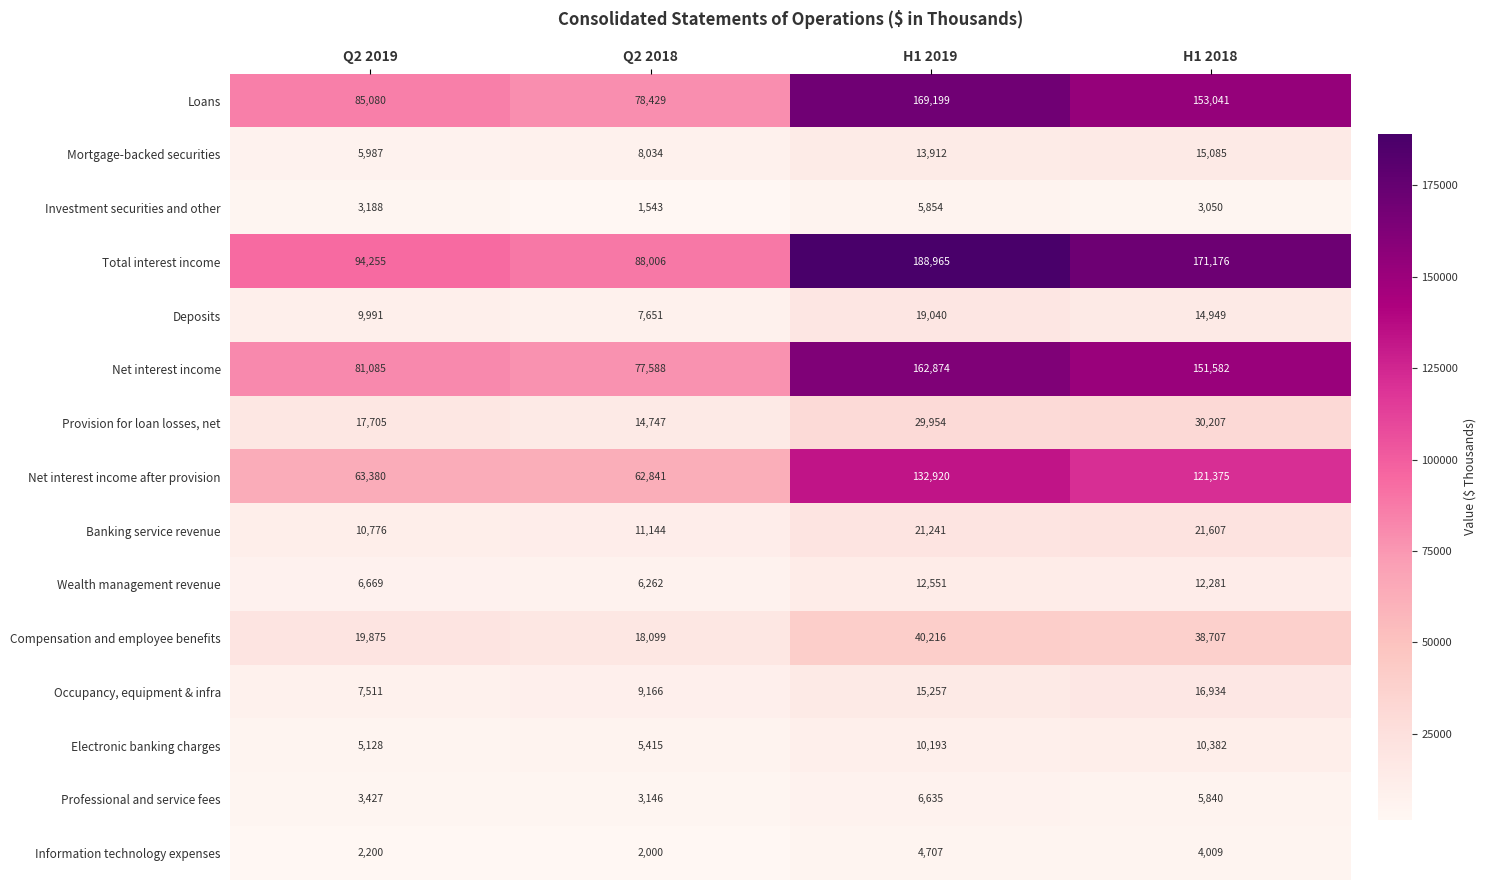

How many categories are shown in the chart?

4